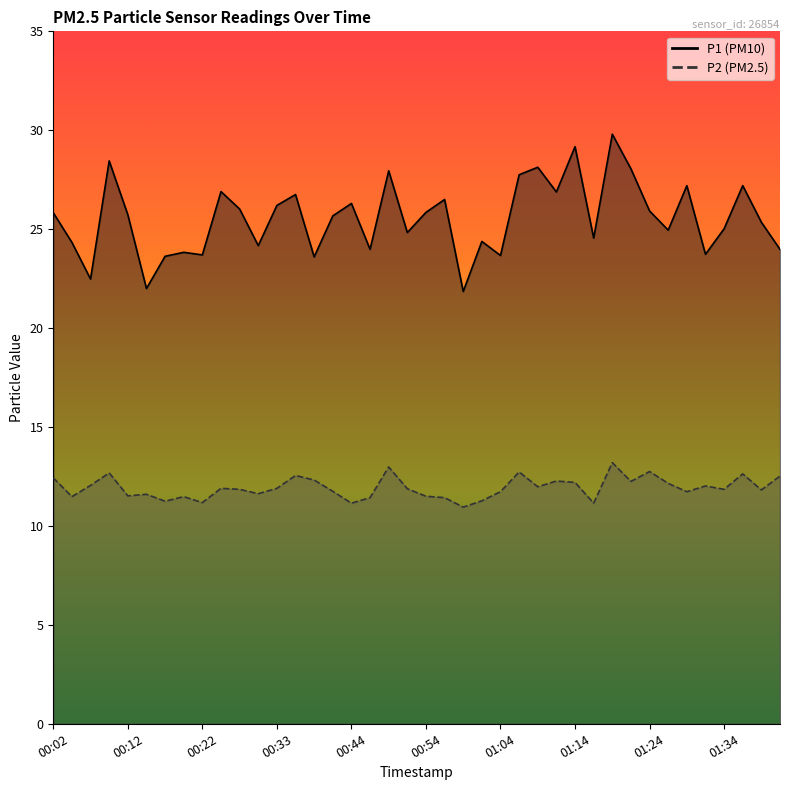

Is it true that P1 equals 12.4 at 00:57?

False